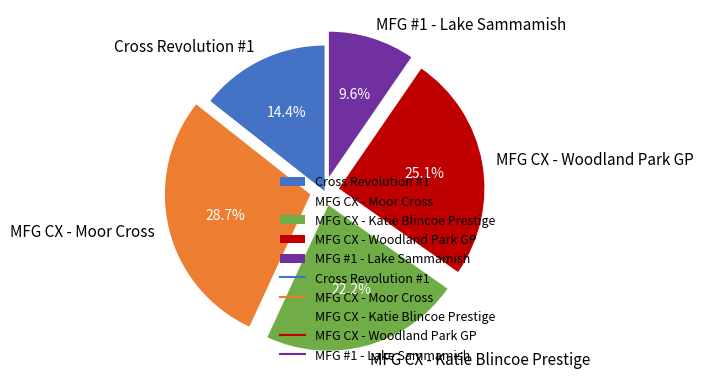

What is the largest slice in the pie chart?

MFG CX - Moor Cross